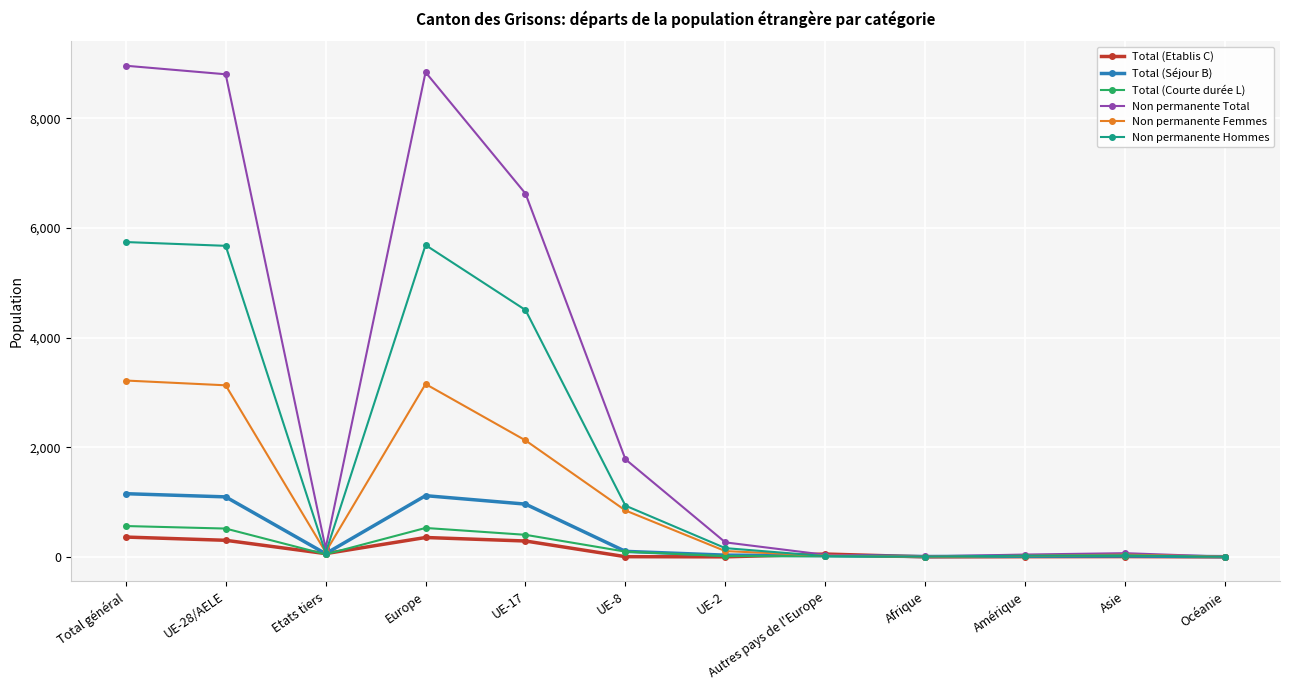

What is the average value of the Non permanente Total series?

2965